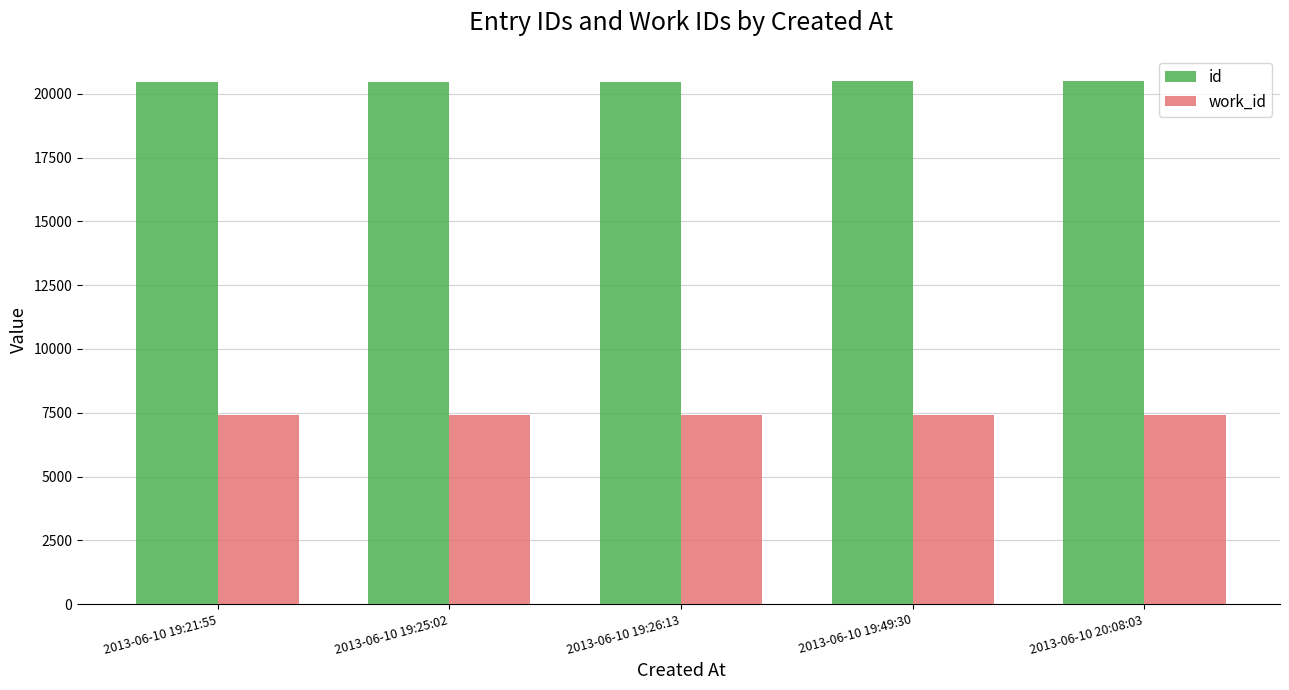

What are all the series names shown in the legend?

id, work_id